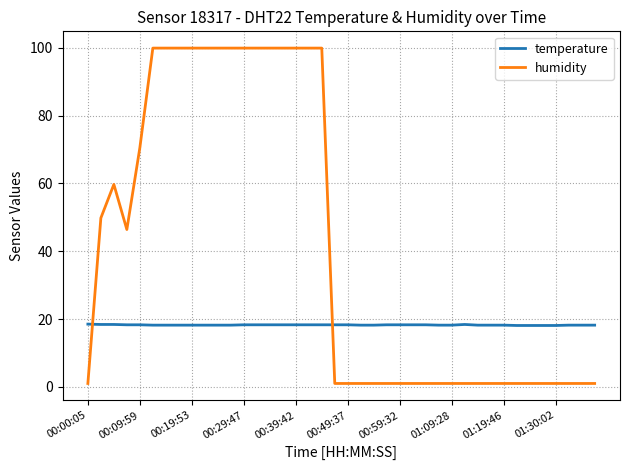

Which series has the largest total across all categories?

humidity